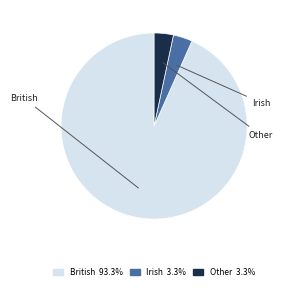

Does Irish account for over 50% of the chart?

No